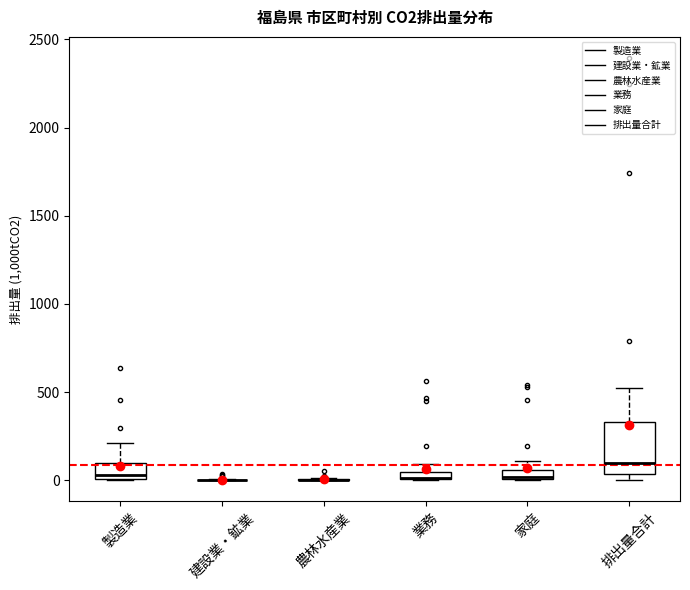

Which box is the tallest, from its lower edge to its upper edge?

排出量合計